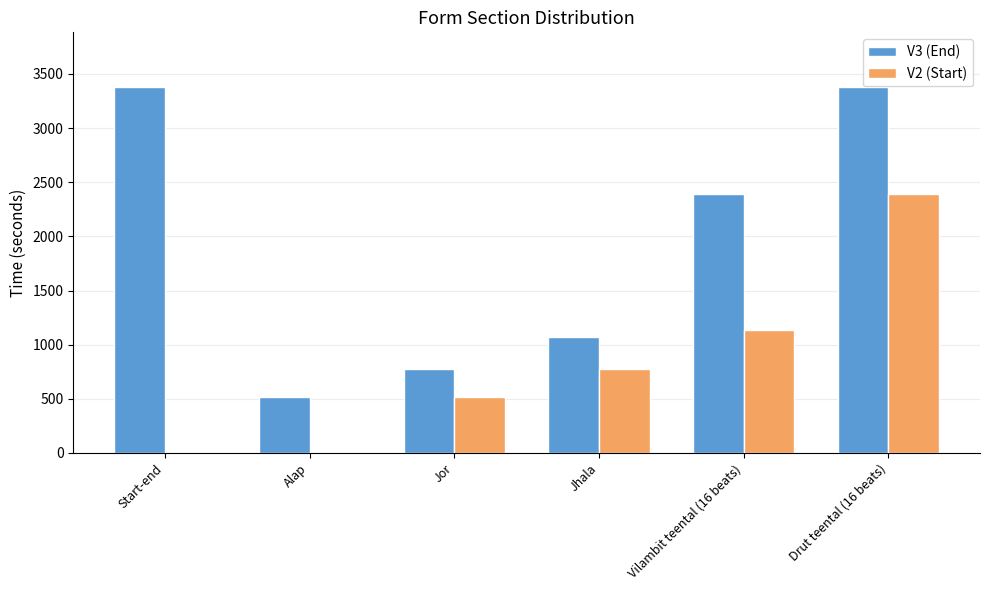

How many distinct data groups are displayed?

2